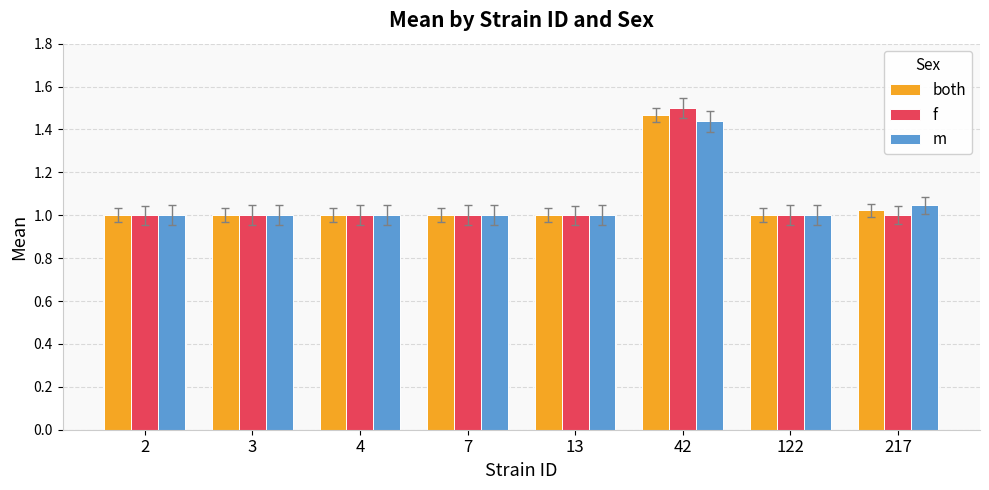

The f series shows 0.6 at 4. True or false?

False